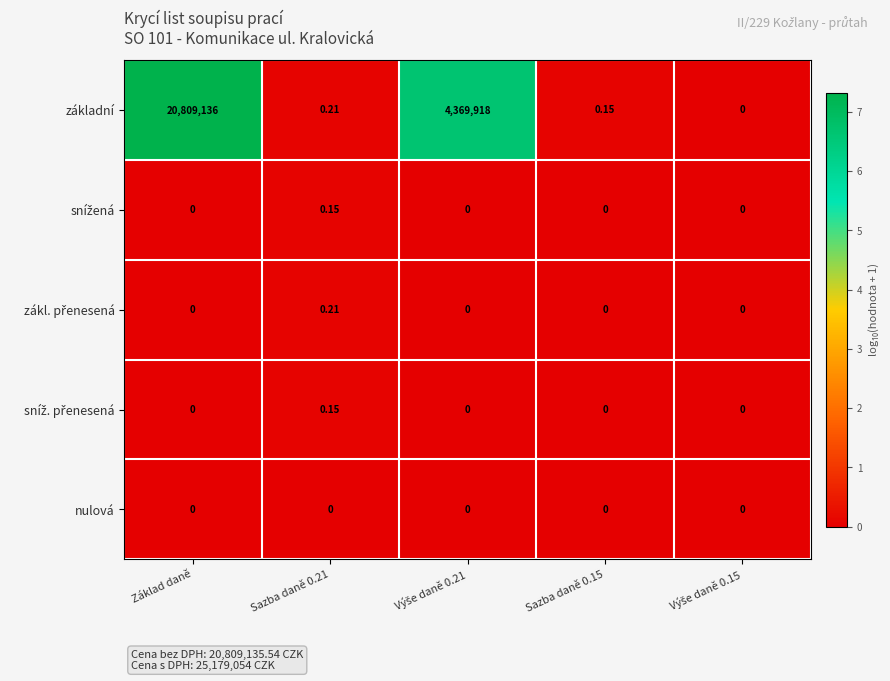

What is the greatest value displayed?

20809136.0